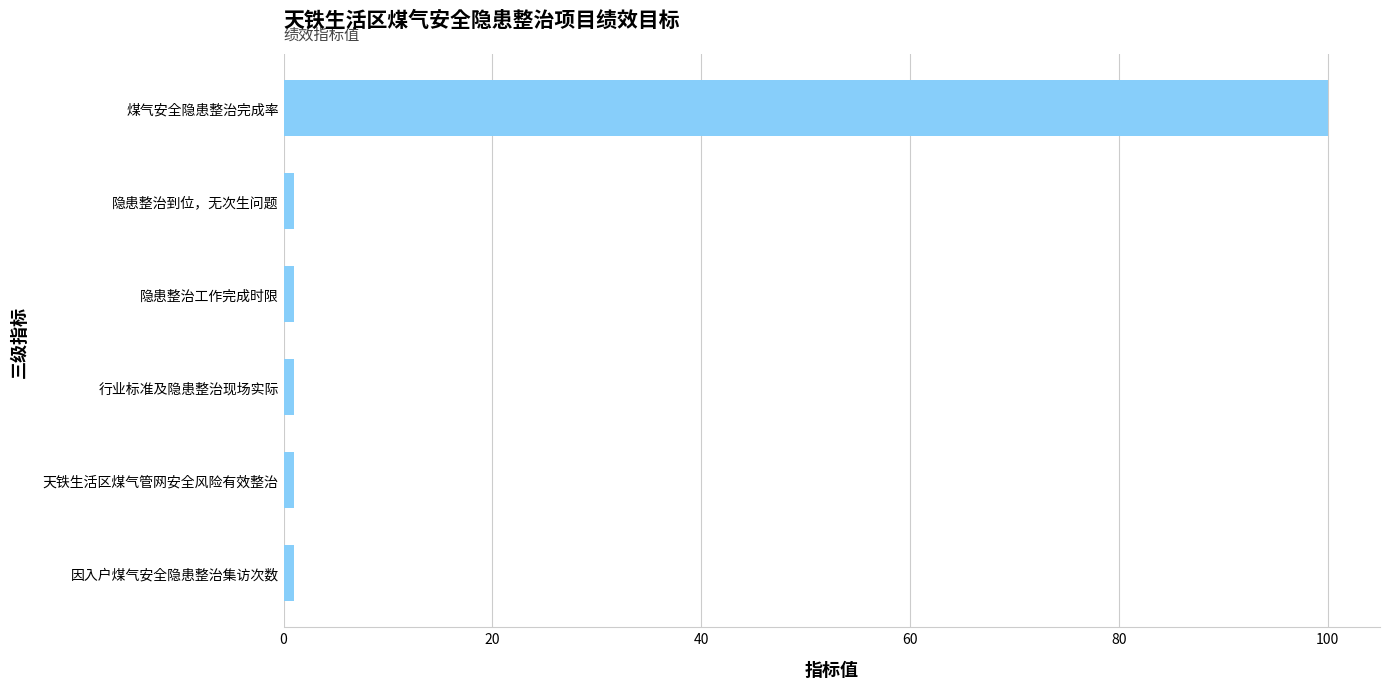

True or false: the data shows 100 at 煤气安全隐患整治完成率.

True